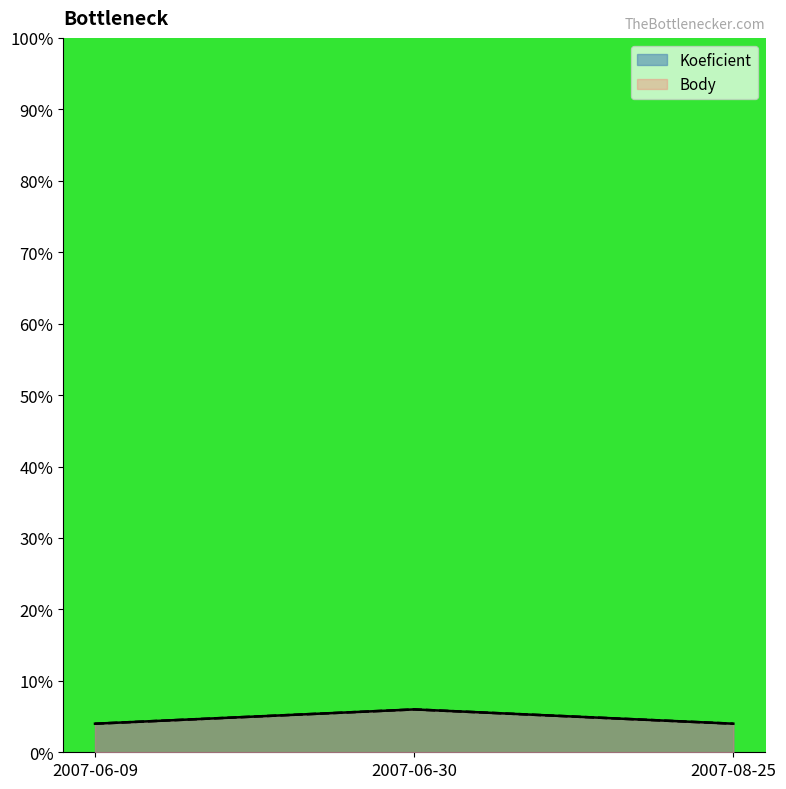

Reading right to left, what are all the values shown in this chart?

Koeficient: 2007-08-25=4	2007-06-30=6	2007-06-09=4
Body: 2007-08-25=4	2007-06-30=6	2007-06-09=4